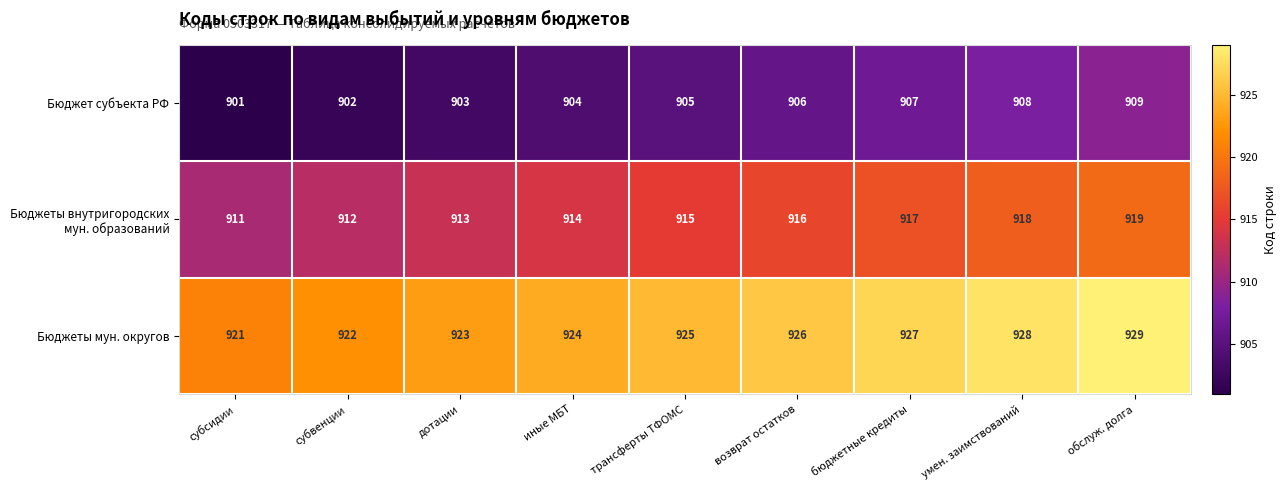

What is the difference between the highest and lowest values at трансферты ТФОМС?

20